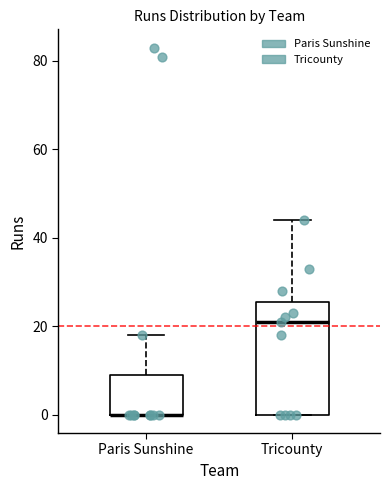

Where is the upper edge of the box for Paris Sunshine on the y-axis? The values are not printed on the chart, so give them approximately, as read against the axis.

10